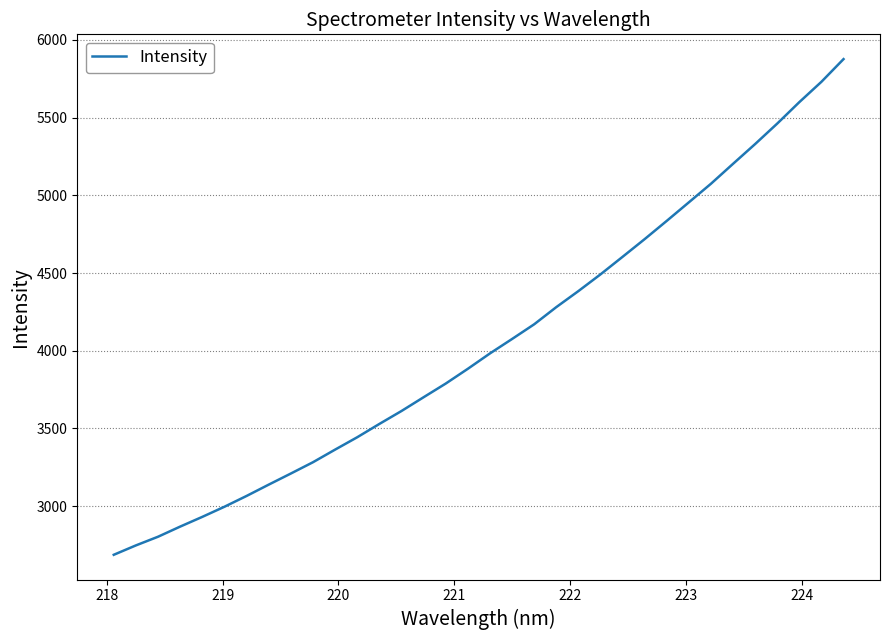

Reading left to right, list all the values displayed in this chart.

2687.3	2747.6	2803.4	2868.7	2931.3	2996.4	3065.9	3138.7	3210.1	3282.8	3364.0	3443.5	3529.1	3612.3	3701.0	3788.8	3883.9	3982.8	4075.7	4170.2	4280.7	4383.8	4491.4	4604.4	4718.4	4835.8	4955.1	5074.6	5202.9	5330.1	5461.8	5599.6	5730.4	5876.3